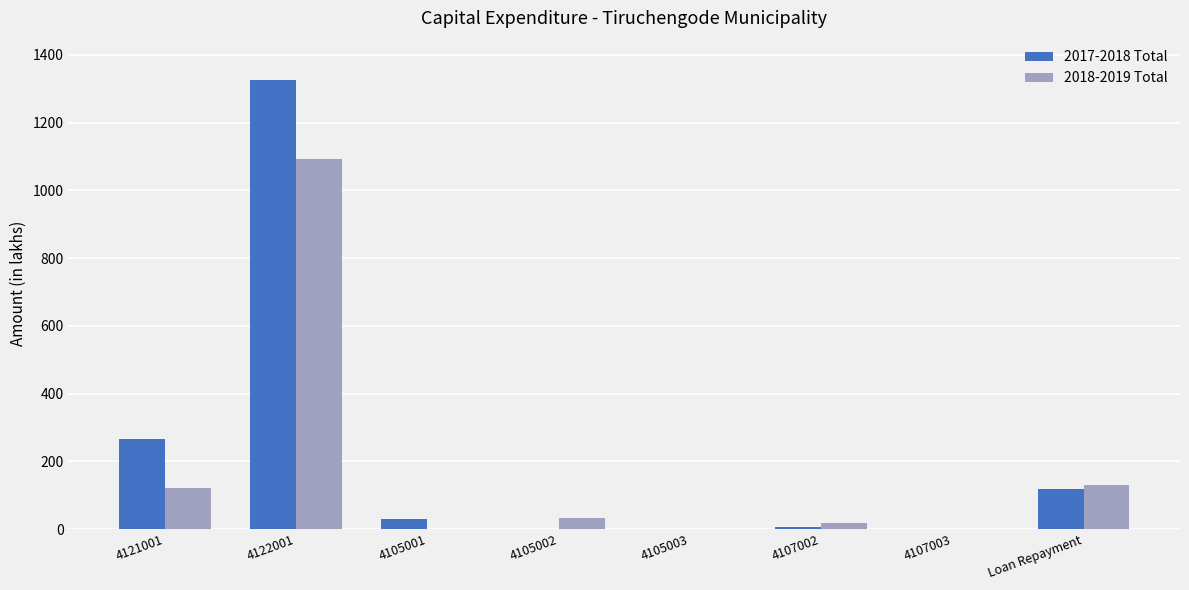

Which series changed the most between 4122001 and 4105002?

2017-2018 Total